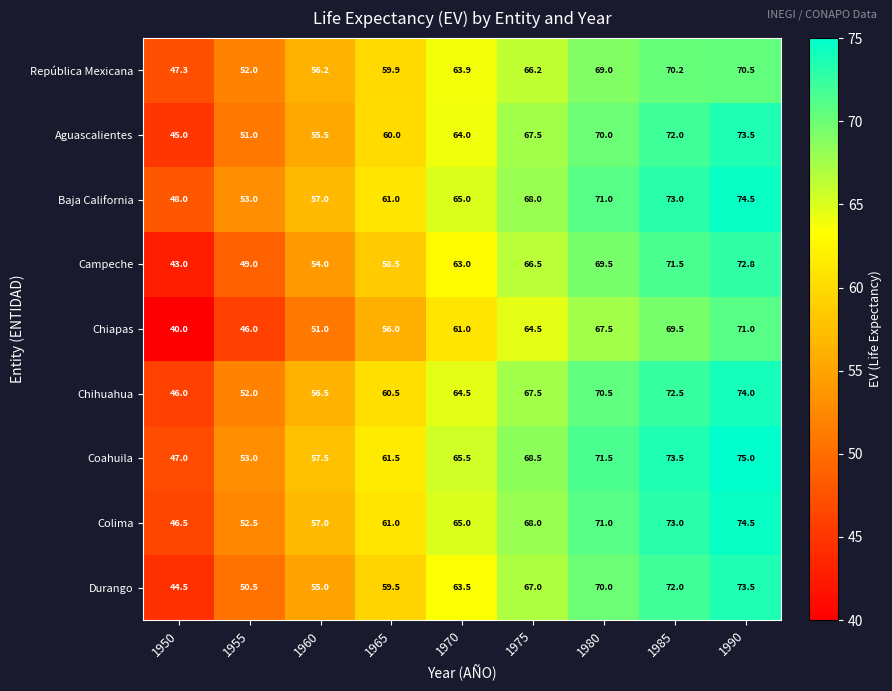

What is the sum of the Colima values at 1980 and 1990?

145.5